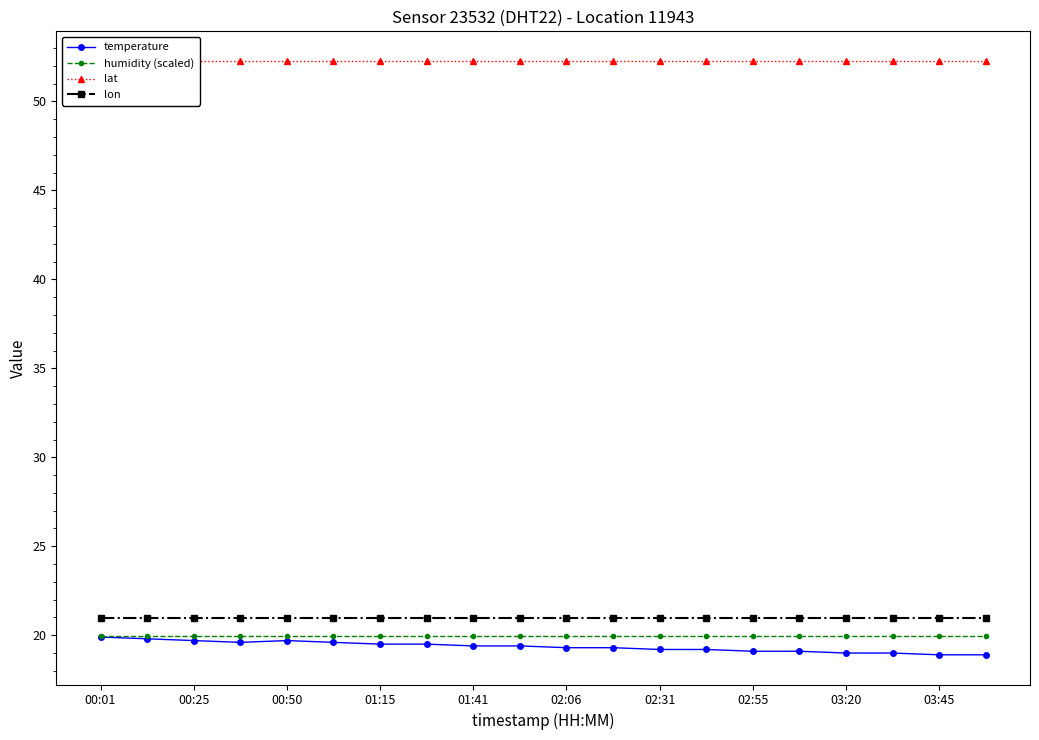

The value of lon at 03:20 is 29.4. True or false?

False